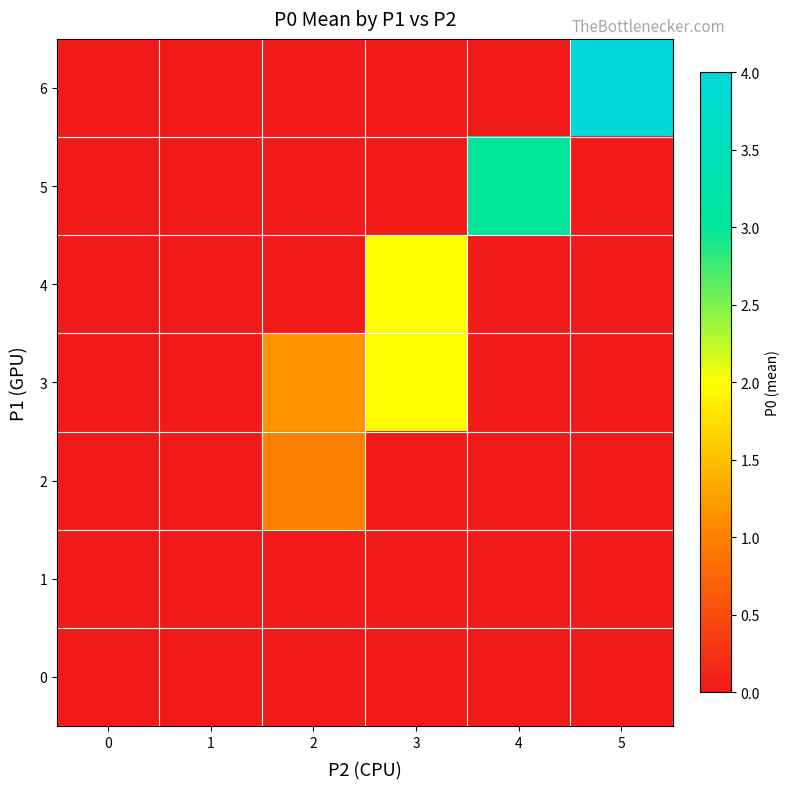

Reading left to right, what are all the values shown in this chart?

0: 0=0.0	1=0.0	2=0.0	3=0.0	4=0.0	5=0.0
1: 0=0.0	1=0.0	2=0.0	3=0.0	4=0.0	5=0.0
2: 0=0.0	1=0.0	2=1.0	3=0.0	4=0.0	5=0.0
3: 0=0.0	1=0.0	2=1.2	3=2.0	4=0.0	5=0.0
4: 0=0.0	1=0.0	2=0.0	3=2.0	4=0.0	5=0.0
5: 0=0.0	1=0.0	2=0.0	3=0.0	4=3.0	5=0.0
6: 0=0.0	1=0.0	2=0.0	3=0.0	4=0.0	5=4.0